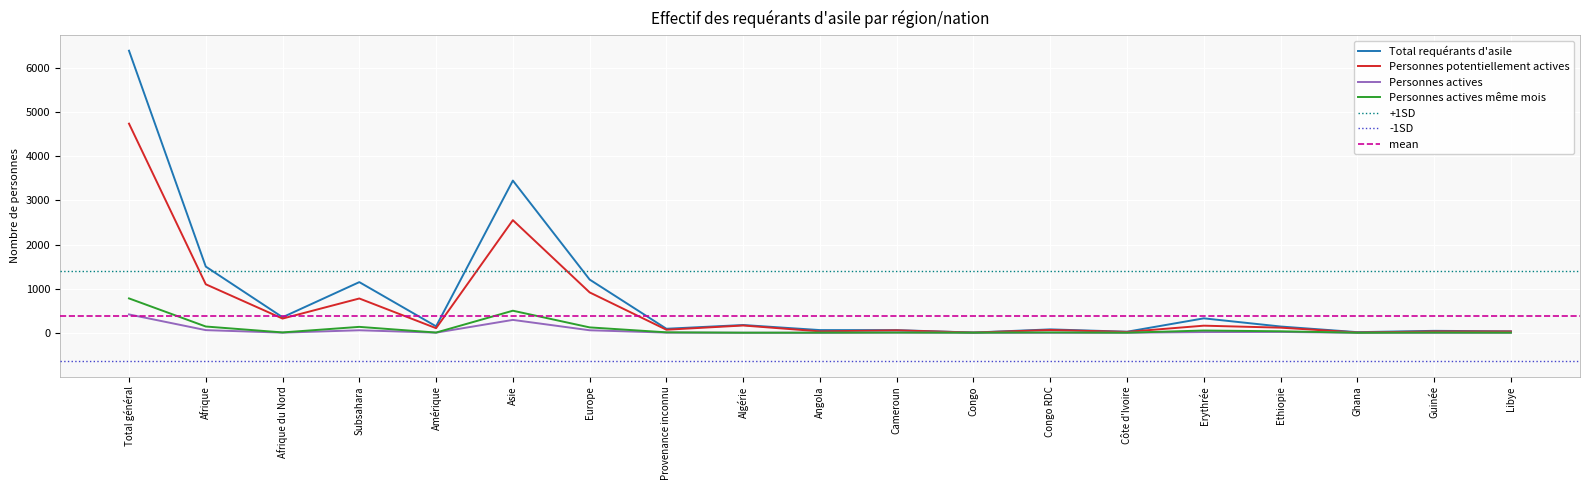

What value does the Personnes potentiellement actives series have at Total général, to the nearest 100?

4700